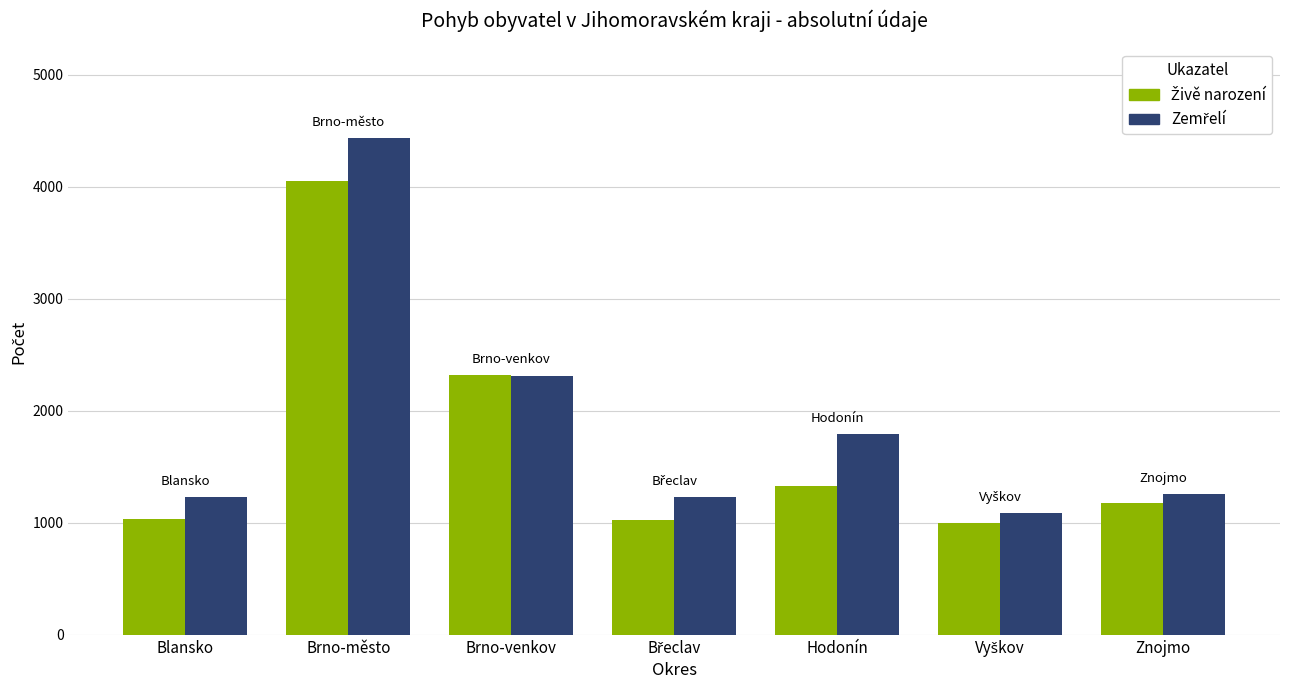

At which category does the chart reach its peak across all series?

Brno-město